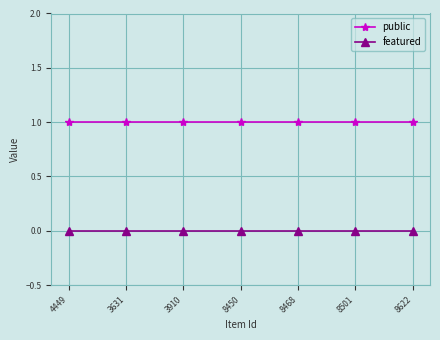

True or false: public and featured intersect in this chart.

False